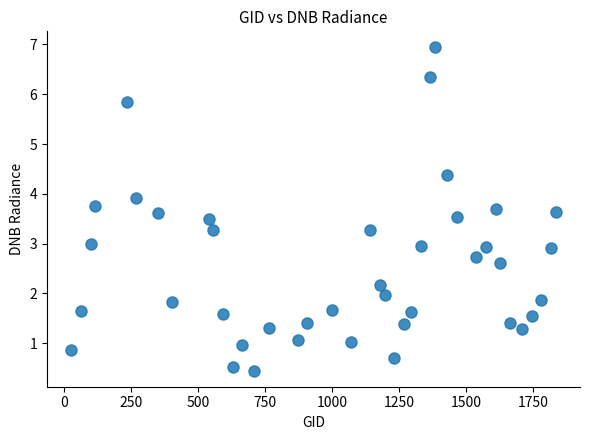

What is the range of Y values (max minus min)?

6.5